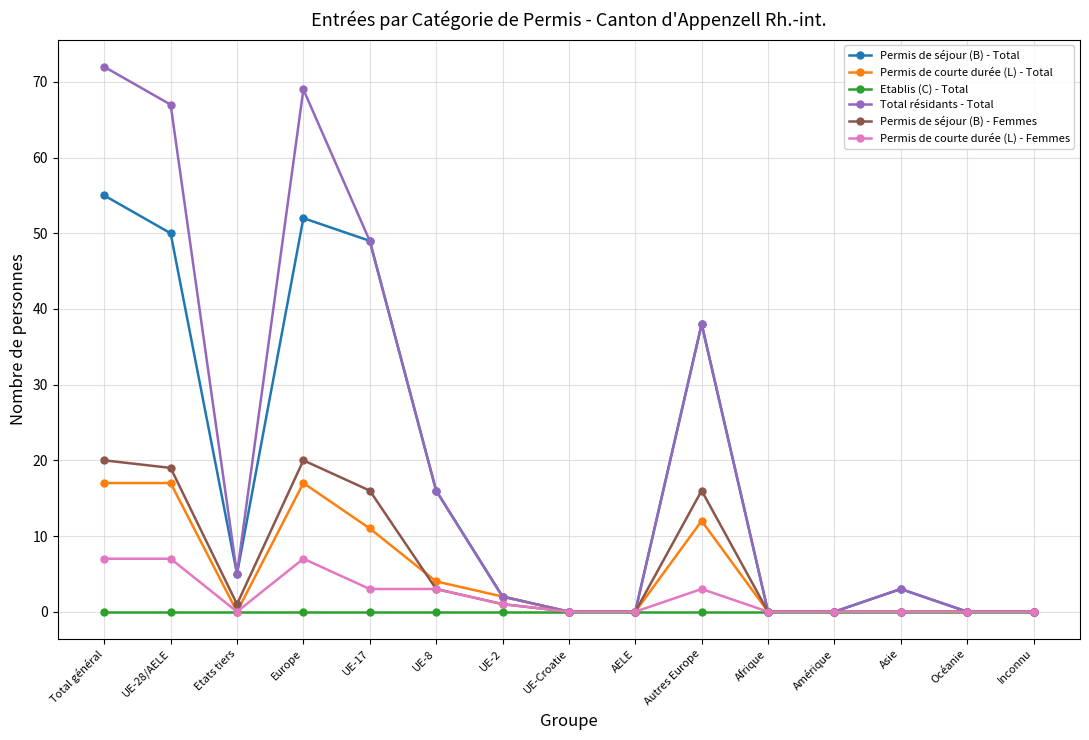

At how many categories does at least one series exceed 43?

4